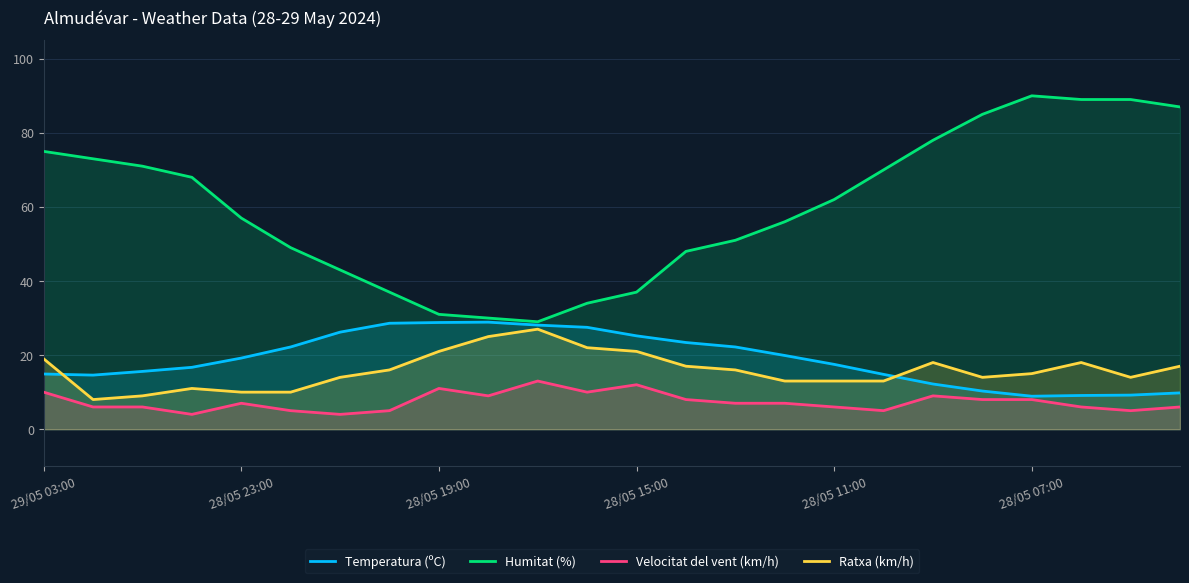

Reading left to right, list all the values displayed in this chart.

Temperatura (ºC): 14.9	14.6	15.6	16.7	19.2	22.2	26.2	28.6	28.8	28.9	28.1	27.5	25.2	23.4	22.2	19.9	17.5	14.8	12.2	10.3	8.9	9.1	9.2	9.8
Humitat (%): 75.0	73.0	71.0	68.0	57.0	49.0	43.0	37.0	31.0	30.0	29.0	34.0	37.0	48.0	51.0	56.0	62.0	70.0	78.0	85.0	90.0	89.0	89.0	87.0
Velocitat del vent (km/h): 10.0	6.0	6.0	4.0	7.0	5.0	4.0	5.0	11.0	9.0	13.0	10.0	12.0	8.0	7.0	7.0	6.0	5.0	9.0	8.0	8.0	6.0	5.0	6.0
Ratxa (km/h): 19.0	8.0	9.0	11.0	10.0	10.0	14.0	16.0	21.0	25.0	27.0	22.0	21.0	17.0	16.0	13.0	13.0	13.0	18.0	14.0	15.0	18.0	14.0	17.0